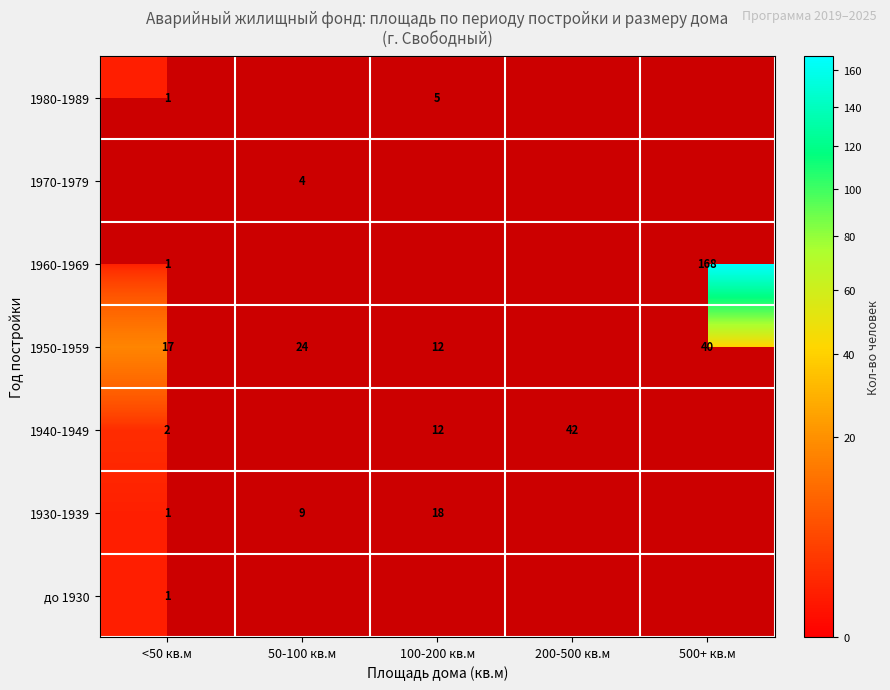

The 1930-1939 series shows 9 at 50-100 кв.м. True or false?

True